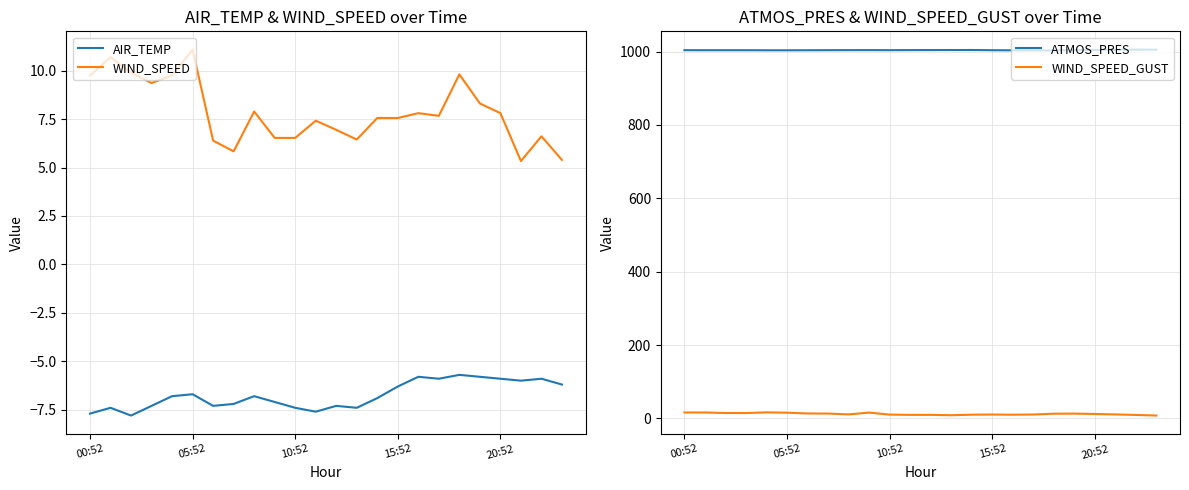

Reading right to left, what are all the values shown in this chart?

AIR_TEMP: -6.2	-5.9	-6.0	-5.9	-5.8	-5.7	-5.9	-5.8	-6.3	-6.9	-7.4	-7.3	-7.6	-7.4	-7.1	-6.8	-7.2	-7.3	-6.7	-6.8	-7.3	-7.8	-7.4	-7.7
WIND_SPEED: 5.4	6.6	5.3	7.8	8.3	9.8	7.7	7.8	7.6	7.6	6.4	6.9	7.4	6.5	6.5	7.9	5.8	6.4	11.1	9.8	9.4	9.9	10.7	9.8
ATMOS_PRES: 1005.1	1005.0	1004.6	1004.2	1003.8	1003.1	1002.9	1003.2	1003.5	1004.1	1004.0	1003.9	1003.8	1003.6	1003.8	1003.7	1003.6	1003.4	1003.3	1003.3	1003.5	1003.5	1003.5	1003.6
WIND_SPEED_GUST: 7.9	9.6	11.0	12.2	13.2	13.0	10.8	10.2	10.7	10.3	8.8	9.8	9.8	10.5	16.0	11.1	13.4	13.6	15.8	16.6	14.8	14.9	16.3	16.3